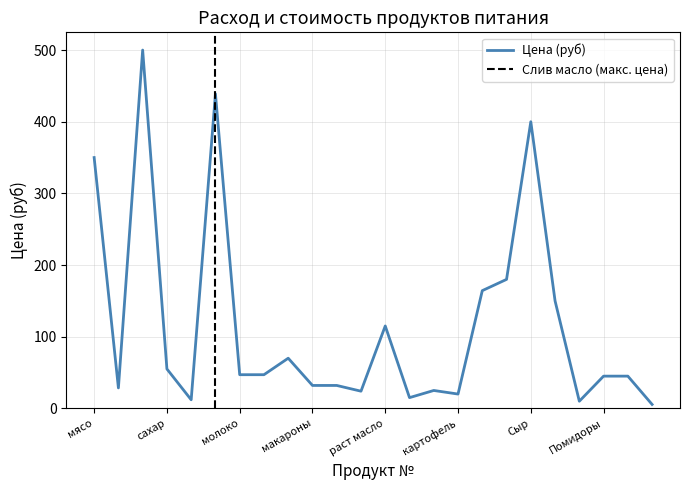

What is the label of the 1st point from the left?

мясо